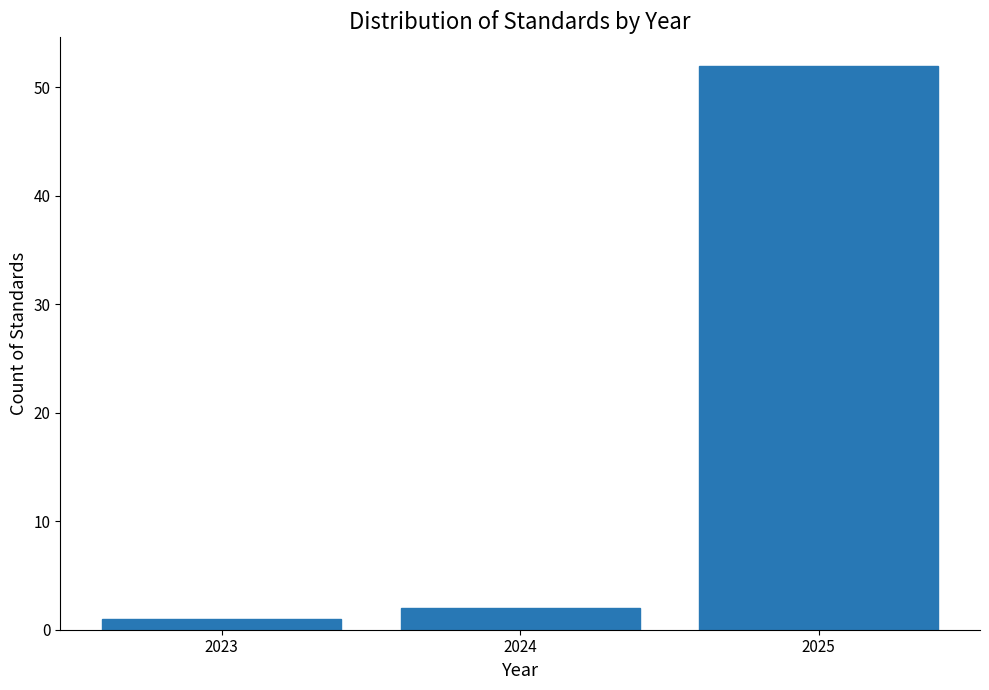

Reading left to right, transcribe all the data shown in this chart.

2023=1	2024=2	2025=52